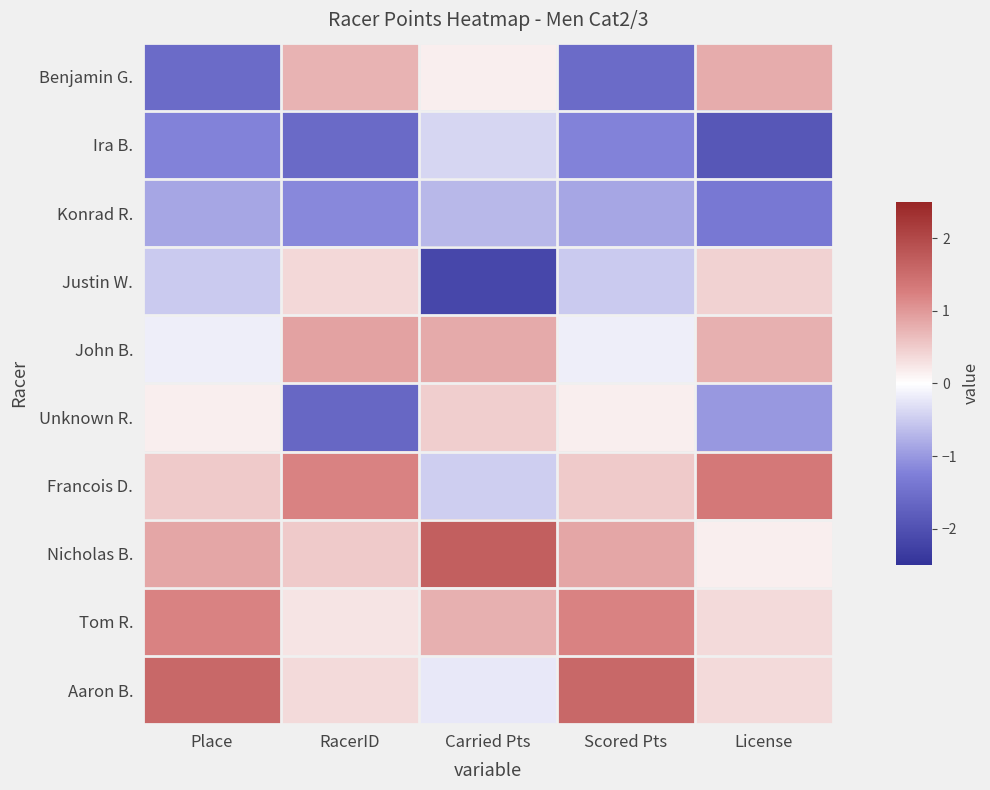

Which label corresponds to the smallest value in the chart?

Carried Pts